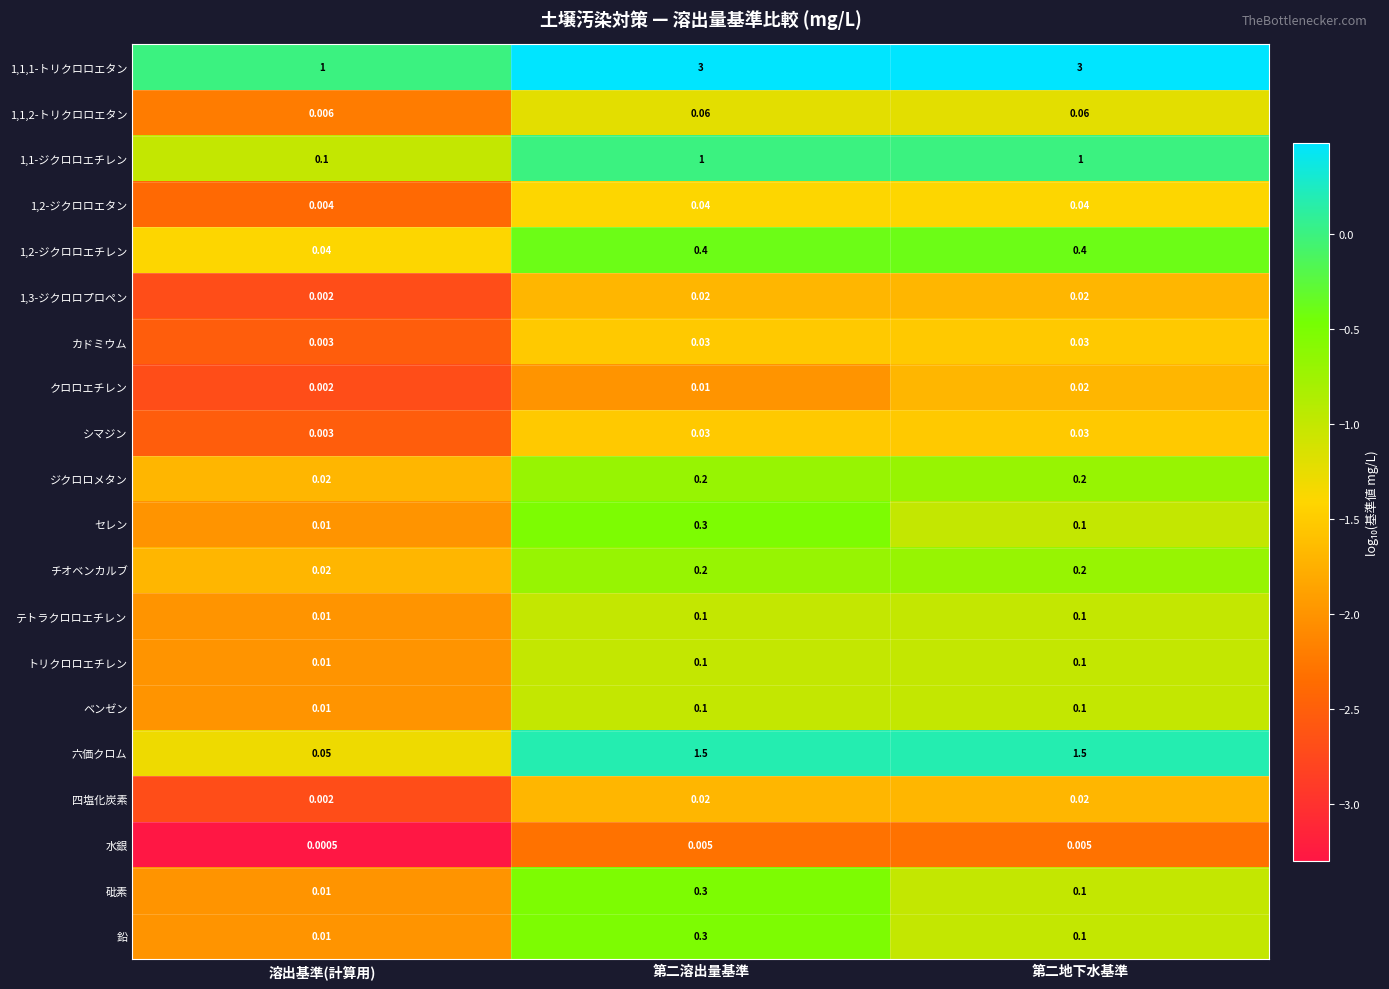

At which label is ベンゼン closest to 0?

溶出基準(計算用)